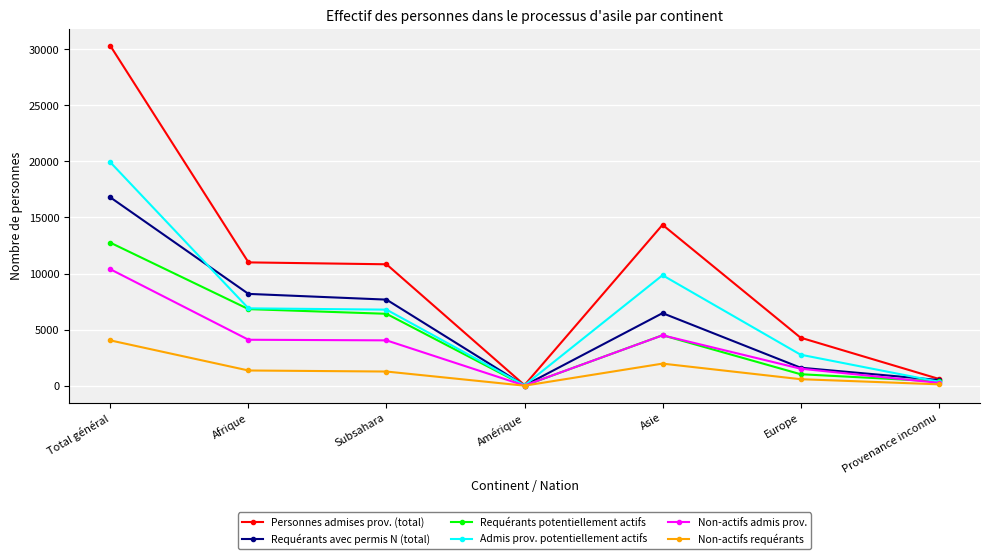

The Requérants potentiellement actifs series shows 1025 at Europe. True or false?

True